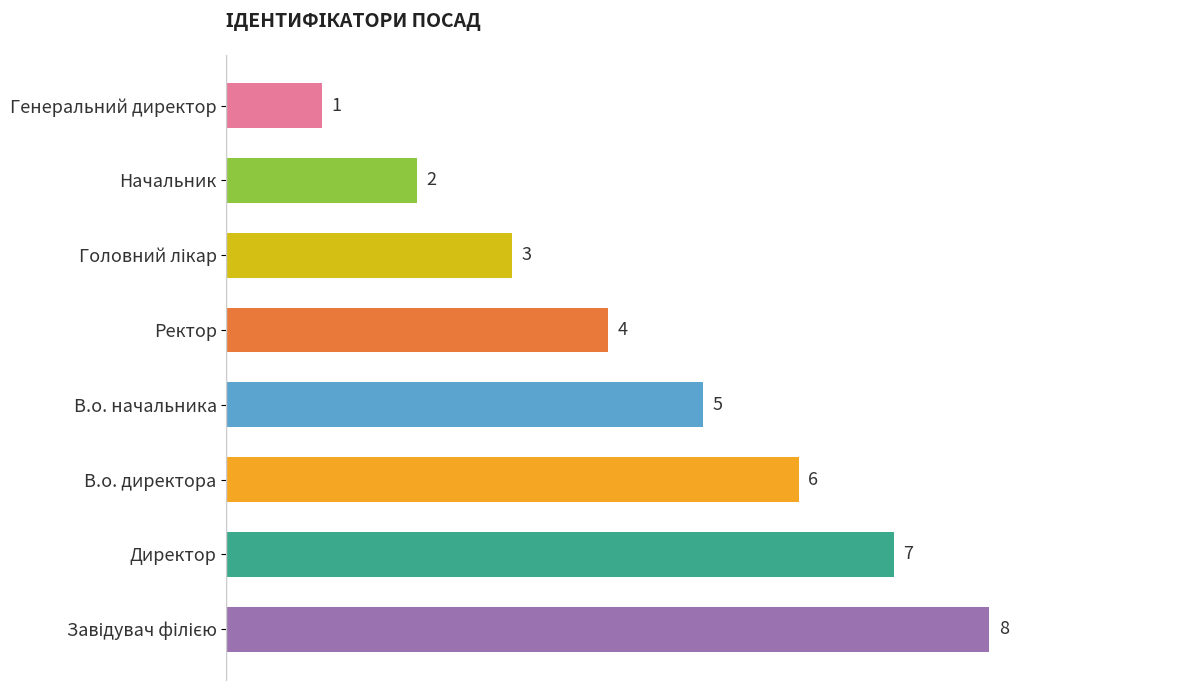

What is the minimum value shown in the chart?

1